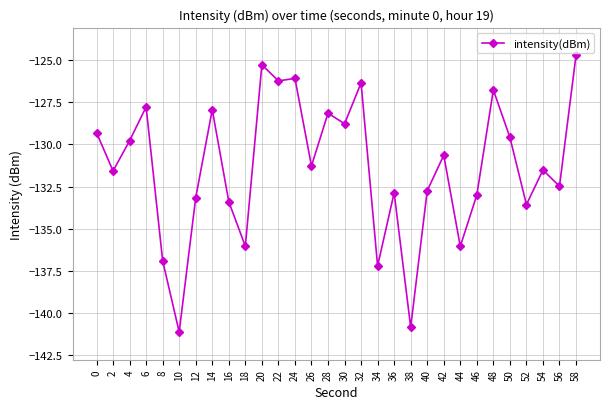

How many values exceed -131?

14